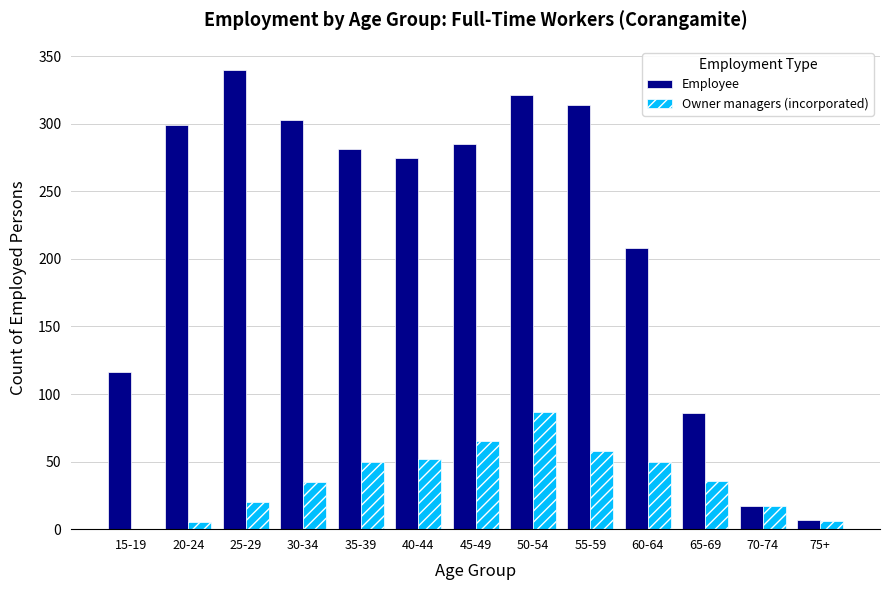

What is the approximate value of Owner managers (incorporated) at 70-74, to the nearest 5?

15